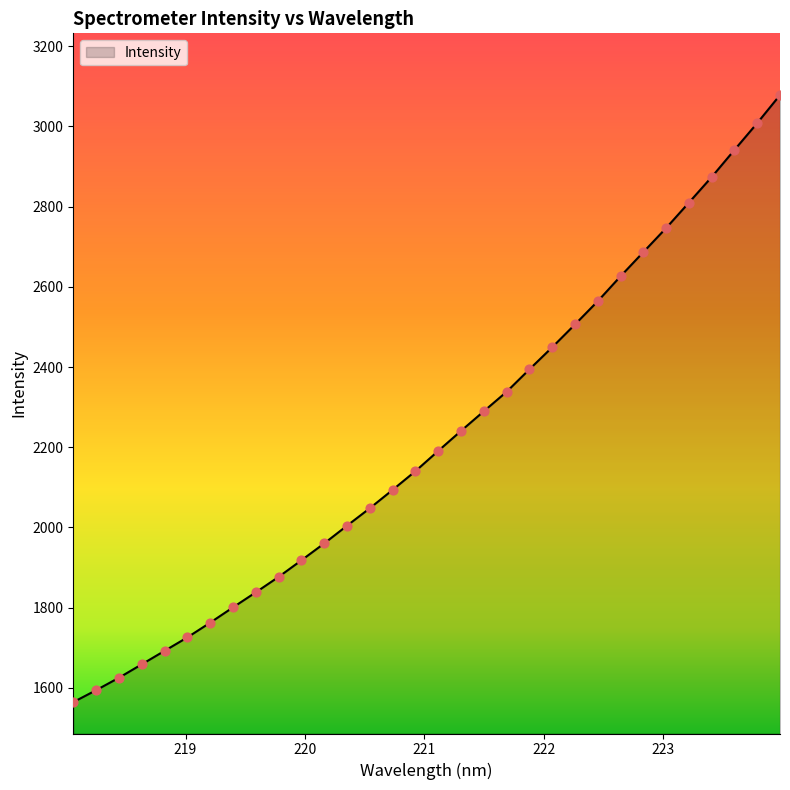

What is the difference between the maximum and minimum values?

1514.2